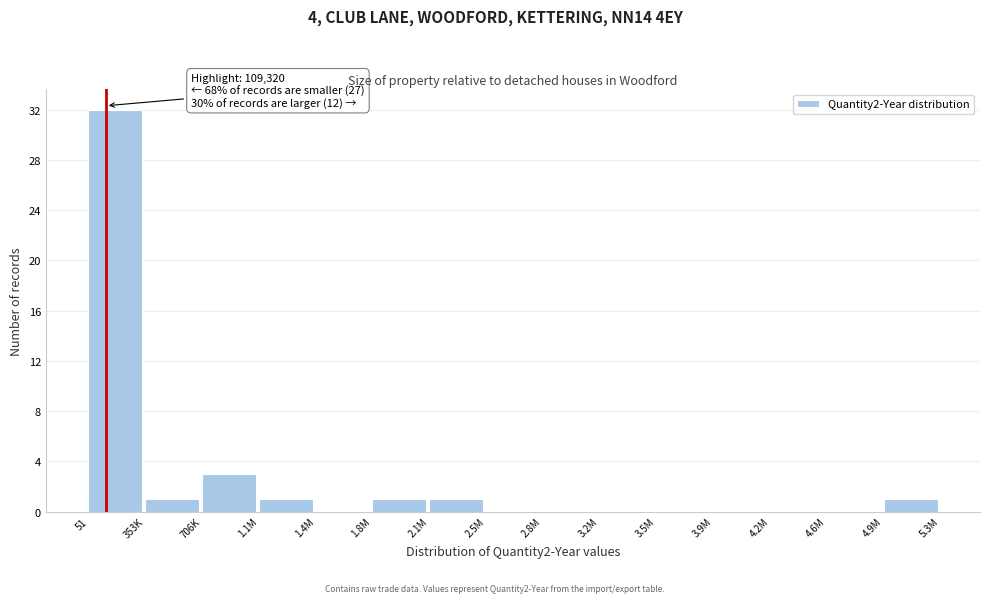

Reading left to right, what are all the values shown in this chart?

51=32	353K=1	706K=3	1.1M=1	1.4M=0	1.8M=1	2.1M=1	2.5M=0	2.8M=0	3.2M=0	3.5M=0	3.9M=0	4.2M=0	4.6M=0	4.9M=1